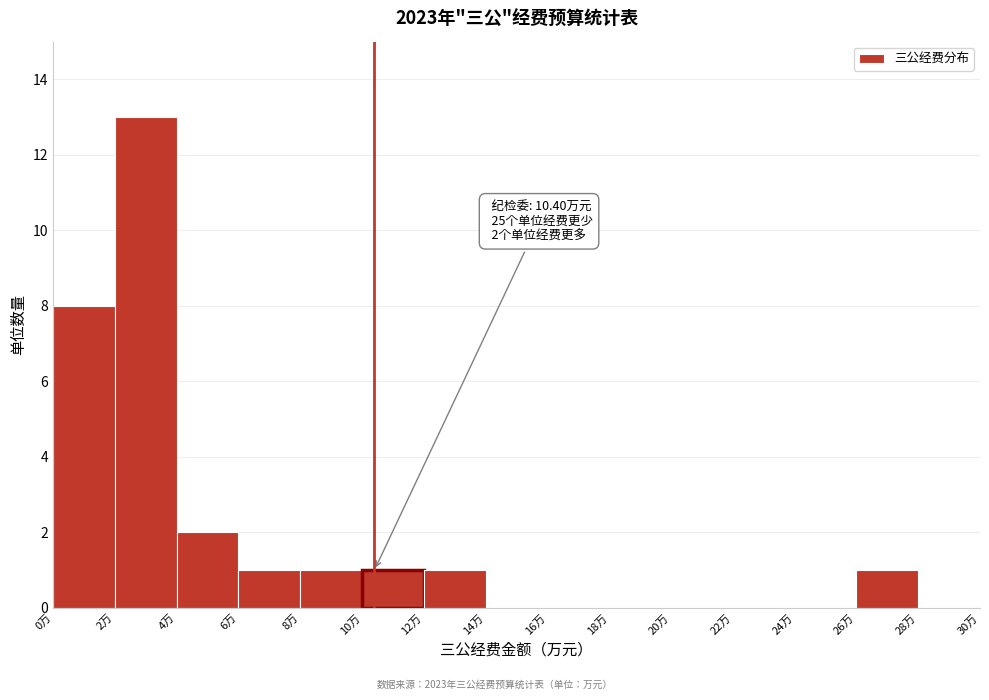

Over which range of the x-axis is the bar tallest?

2 to 4